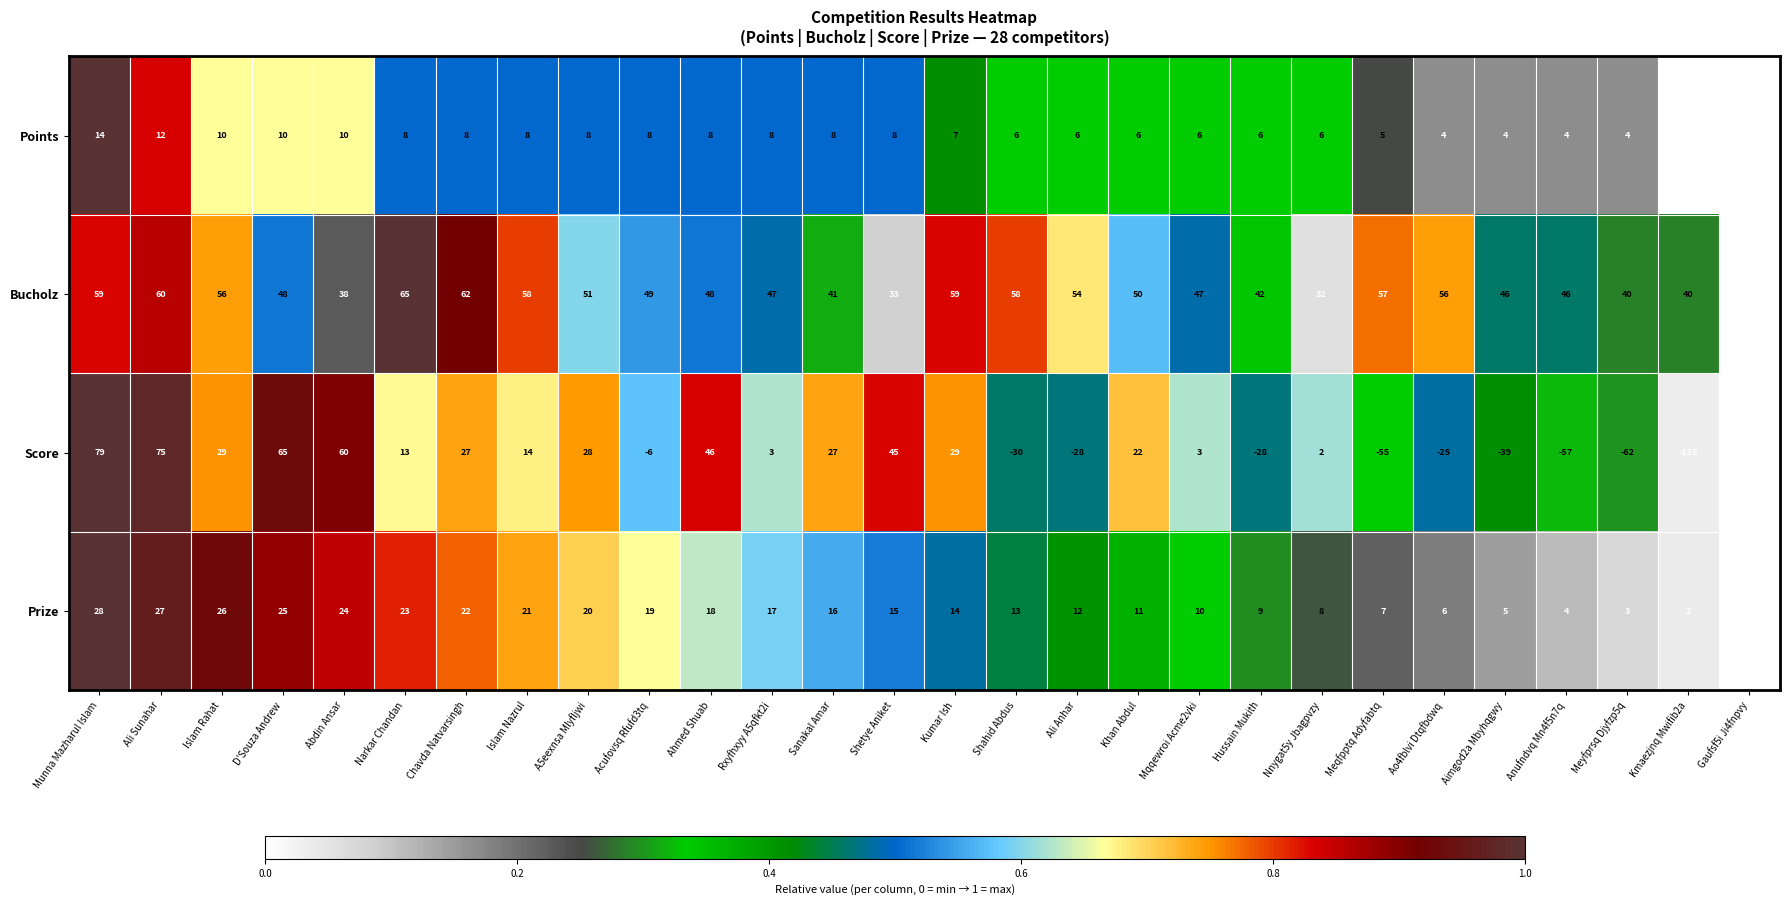

Which series has the largest total across all categories?

Bucholz